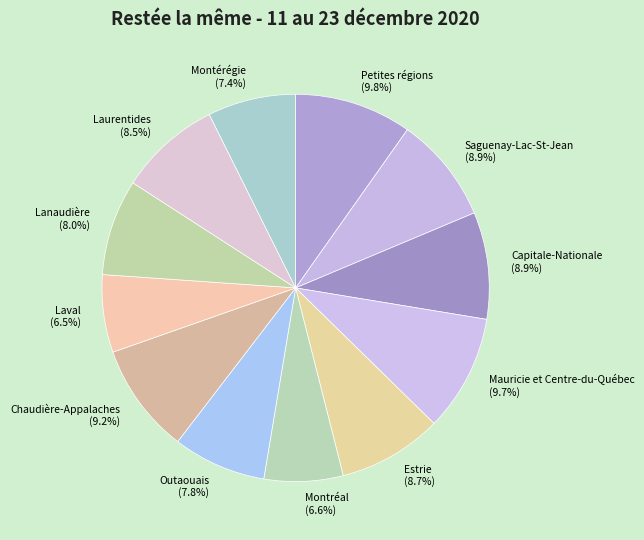

What percentage is the Capitale-Nationale slice, to the nearest percent?

9%